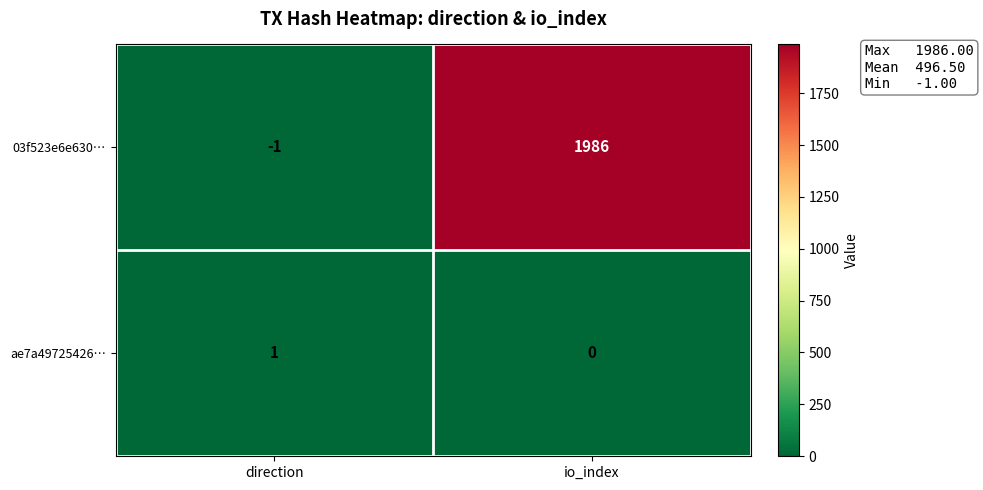

Reading right to left, extract all data points from this chart.

03f523e6e630…: 1986	-1
ae7a49725426…: 0	1